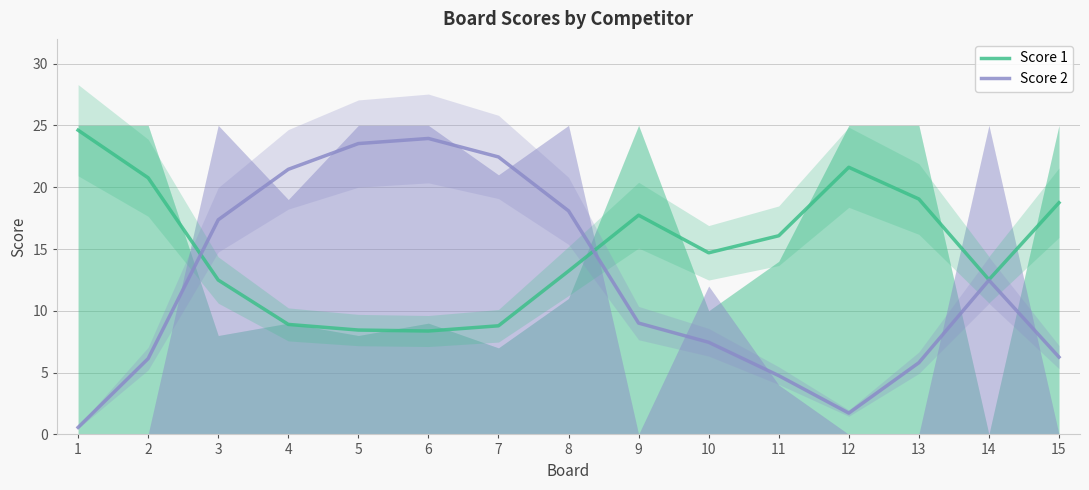

At how many categories does at least one series exceed 7?

15